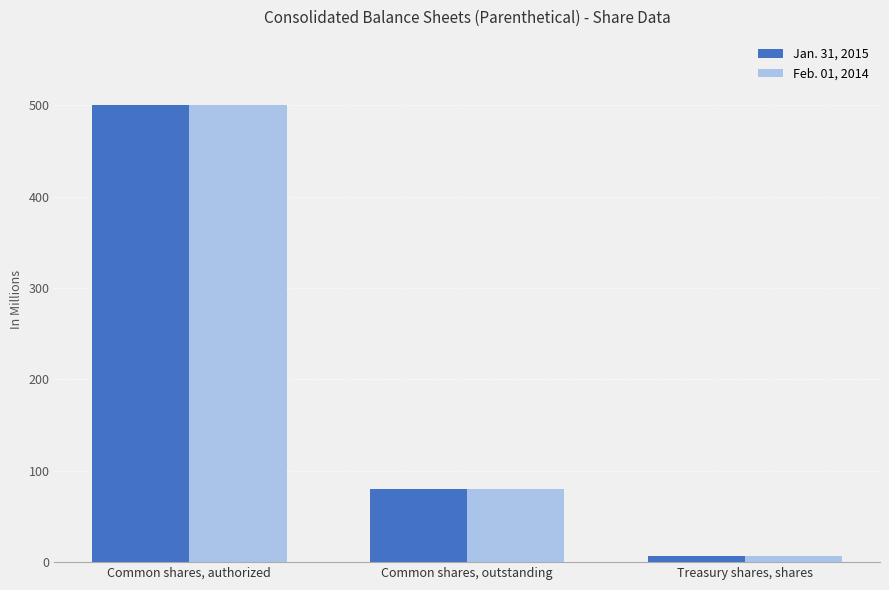

What is the difference between the second highest and minimum values in the Jan. 31, 2015 series?

73.4